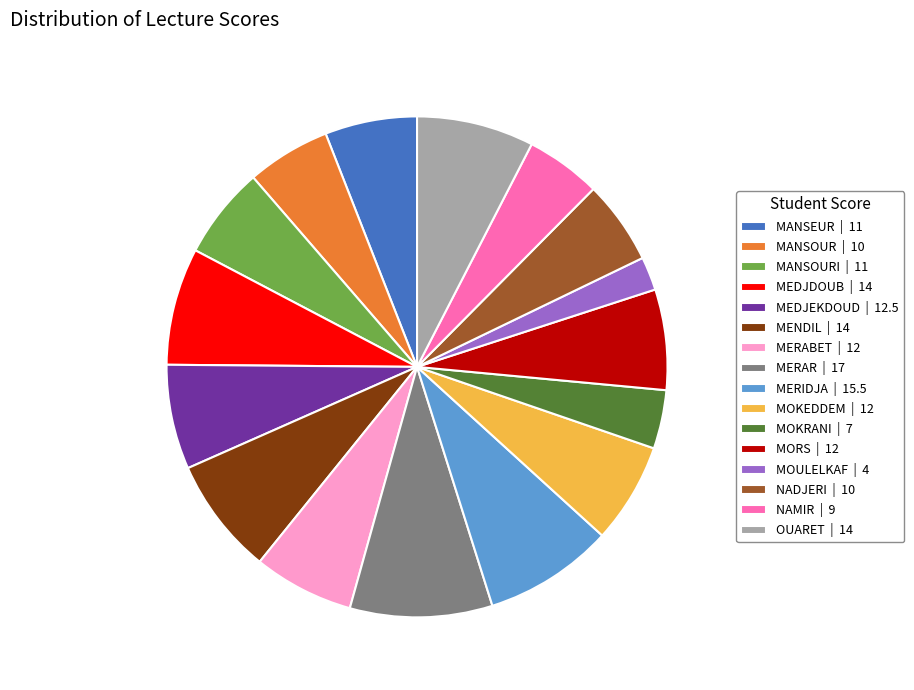

What is the ratio of the value at MEDJEKDOUD | 12.5 to the value at MERAR | 17?

0.7